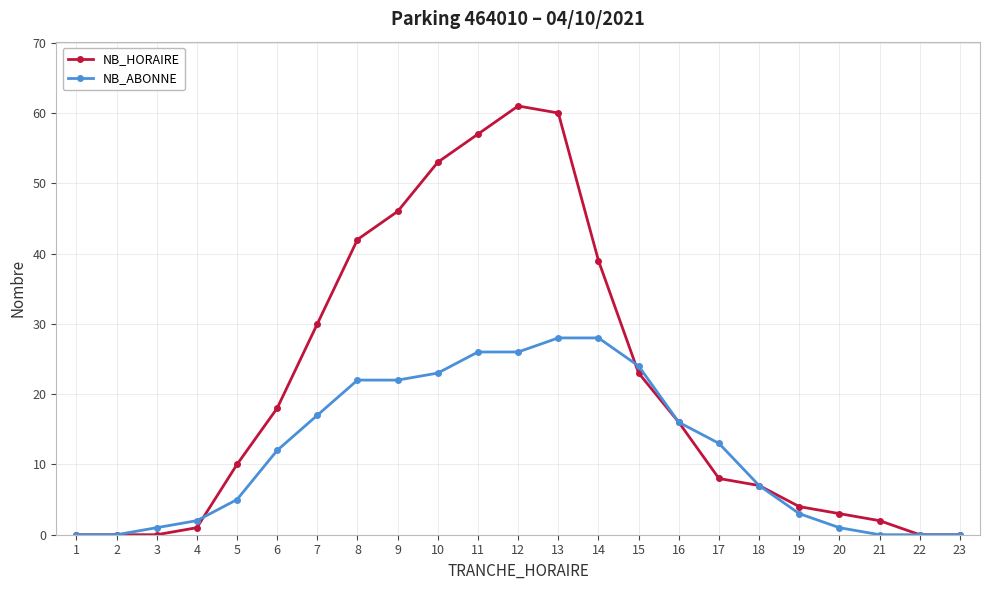

How many lines are shown in the chart?

2